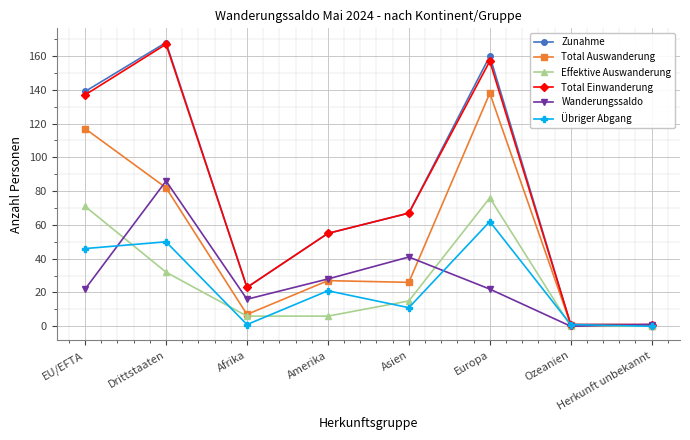

What is the difference between the highest and lowest values at Amerika?

49